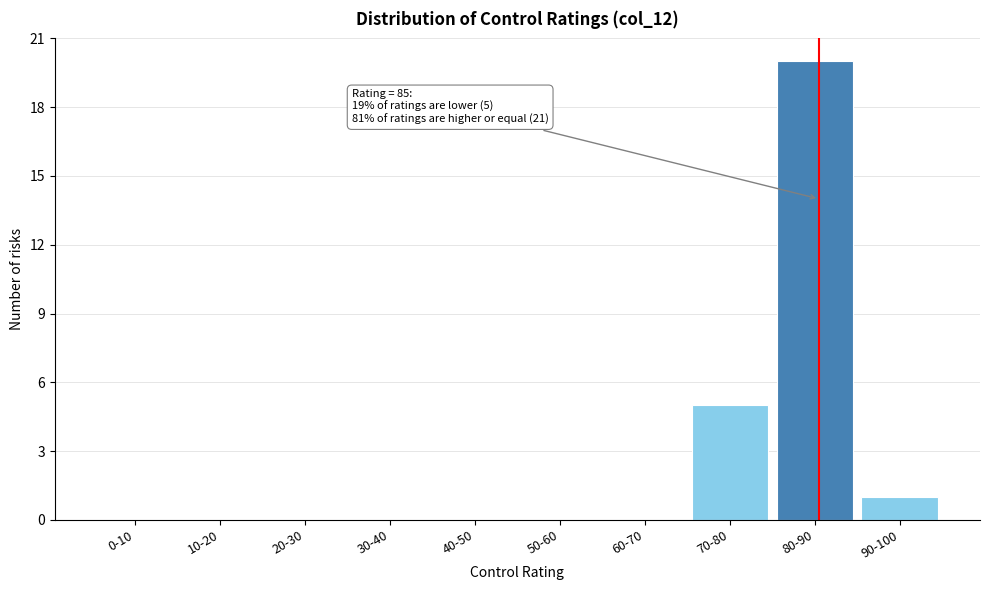

Reading right to left, extract all data points from this chart.

90-100=1	80-90=20	70-80=5	60-70=0	50-60=0	40-50=0	30-40=0	20-30=0	10-20=0	0-10=0